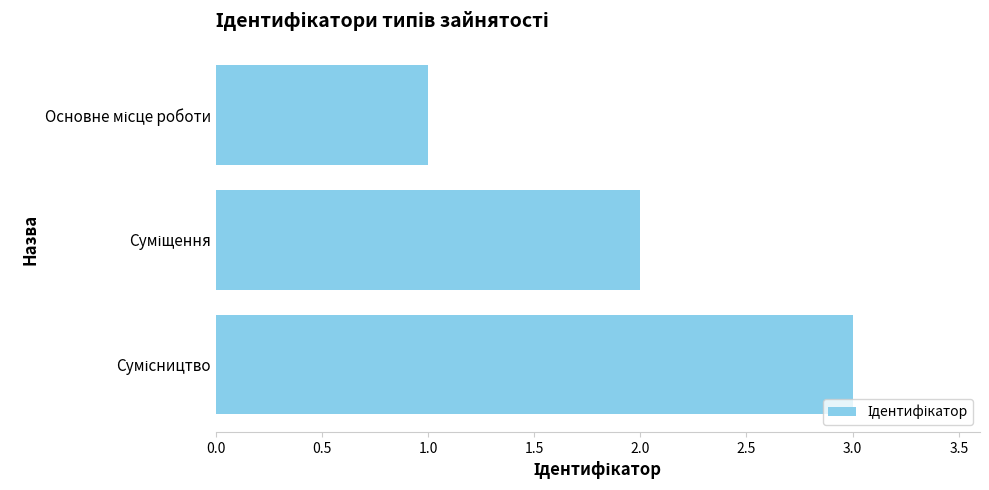

What is the sum of all values?

6